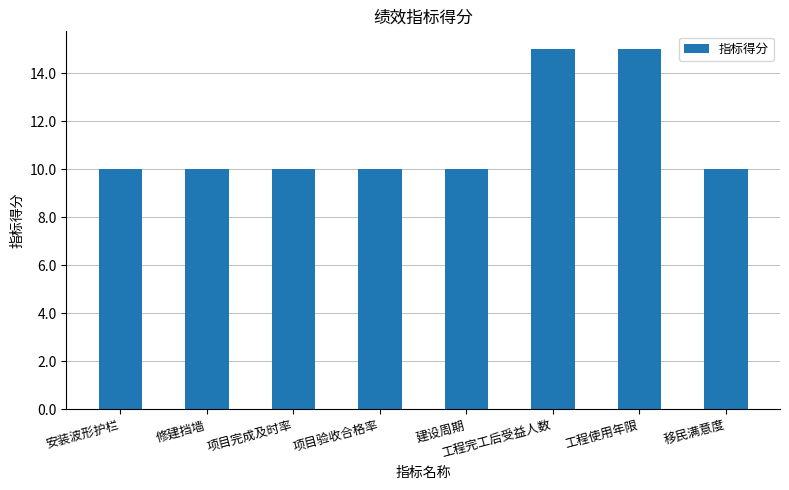

What is the average value?

11